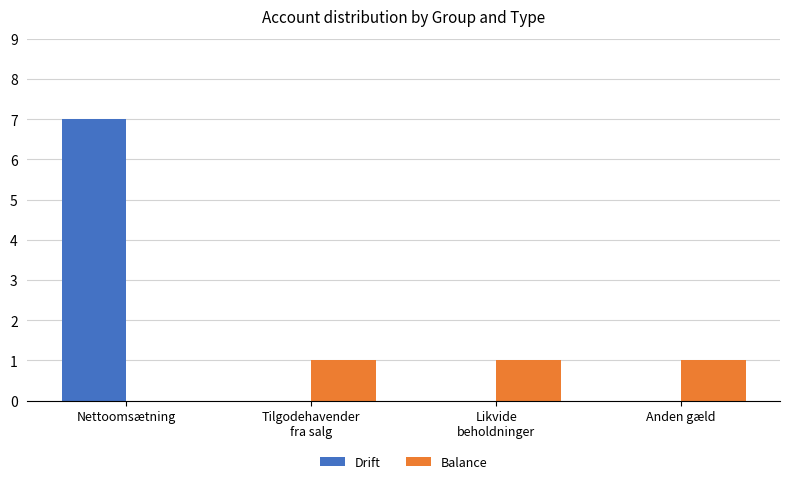

What is the total value across all series at Nettoomsætning?

7